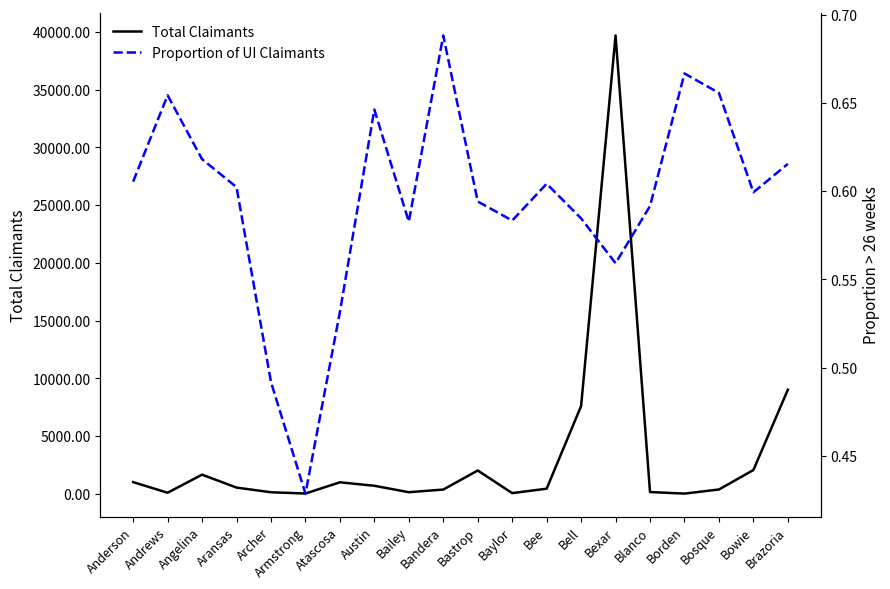

Which series has the largest range (max minus min)?

Total Claimants